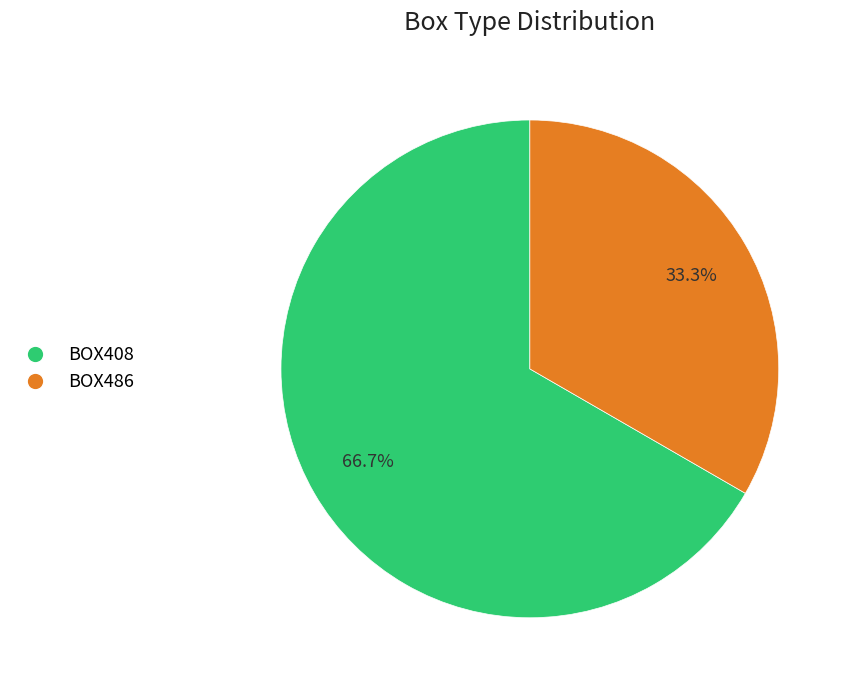

Is BOX486 the majority of the pie?

No